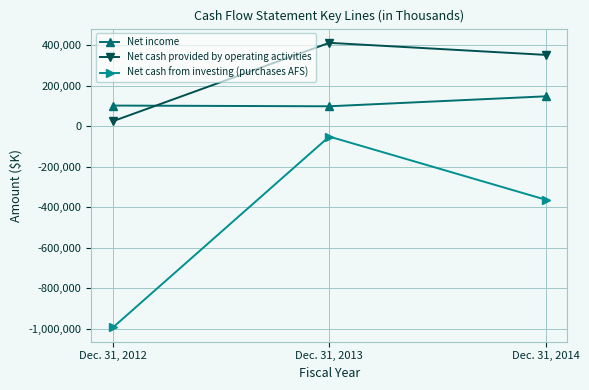

Count the number of data series in this chart.

3